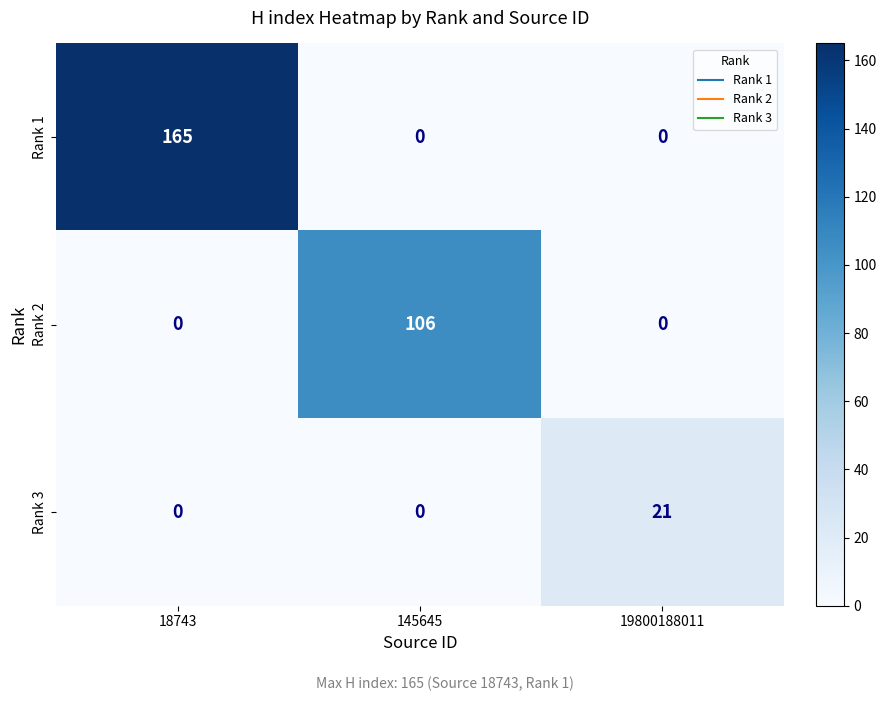

At which category is the sum across all series the highest?

18743